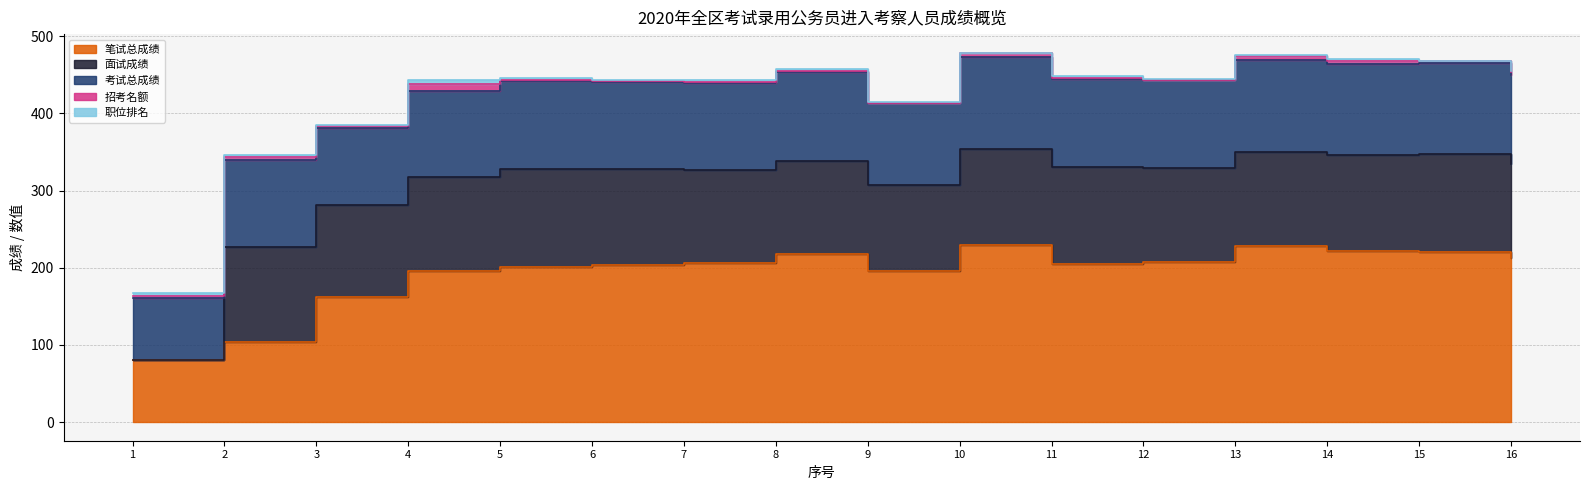

Count the number of categories in the chart.

16